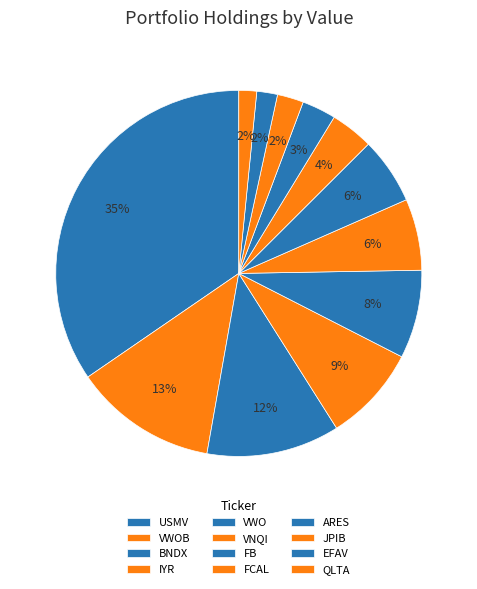

Count the number of slices in the pie.

12